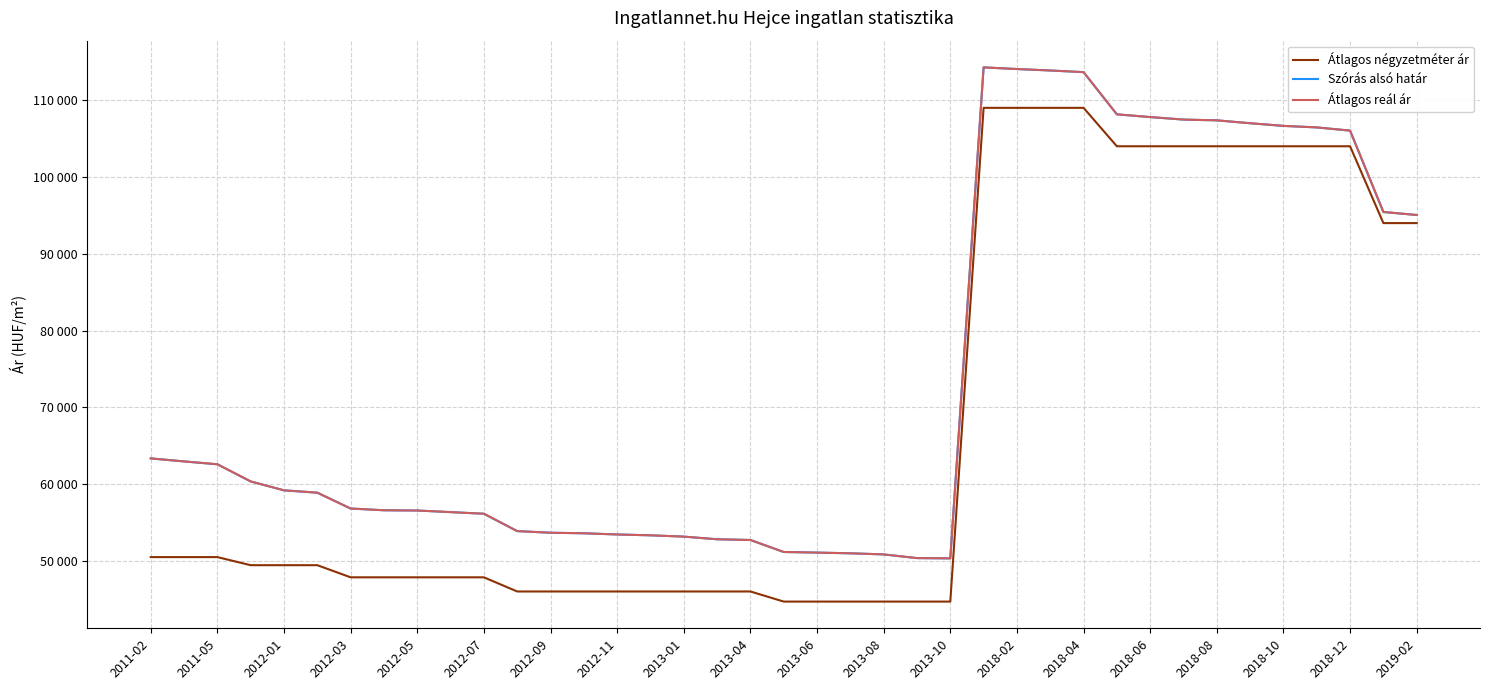

Is this an area chart (filled region under the line)?

No